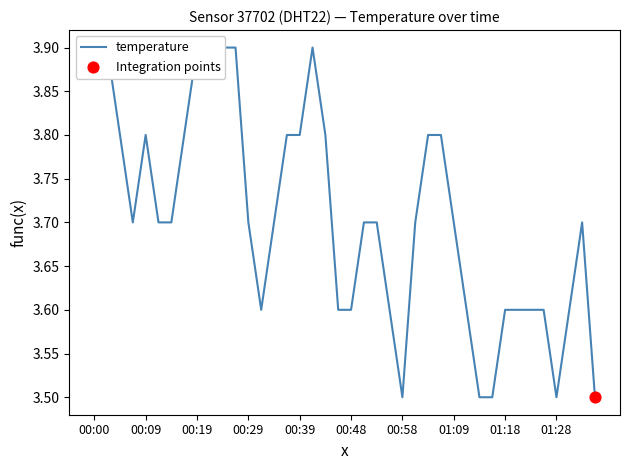

Which has a higher value, 00:36 or 00:04?

00:36